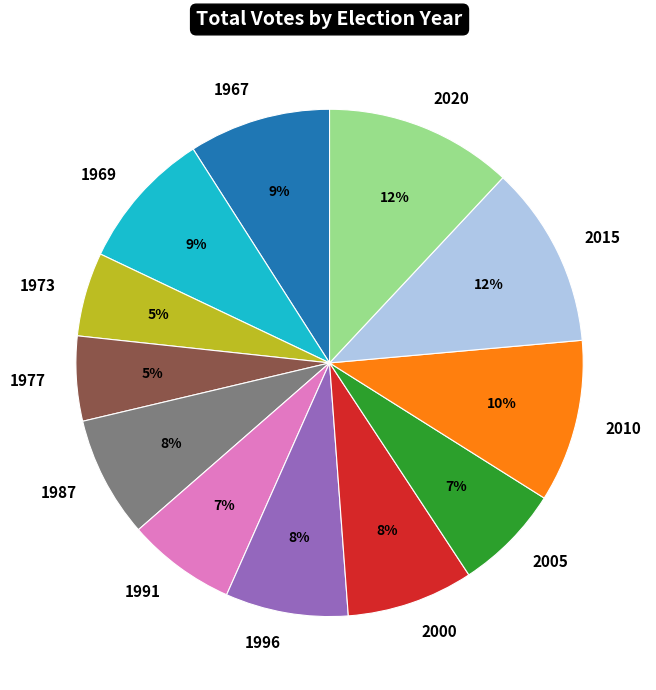

Does any single category account for the majority?

No